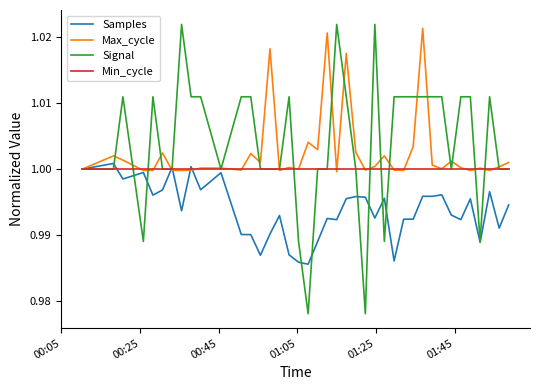

Which series has the widest spread of values?

Signal